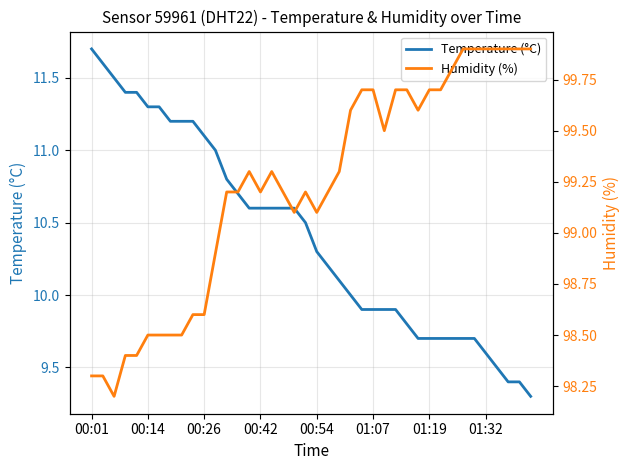

Which category has the highest value in the Temperature (°C) series?

00:01